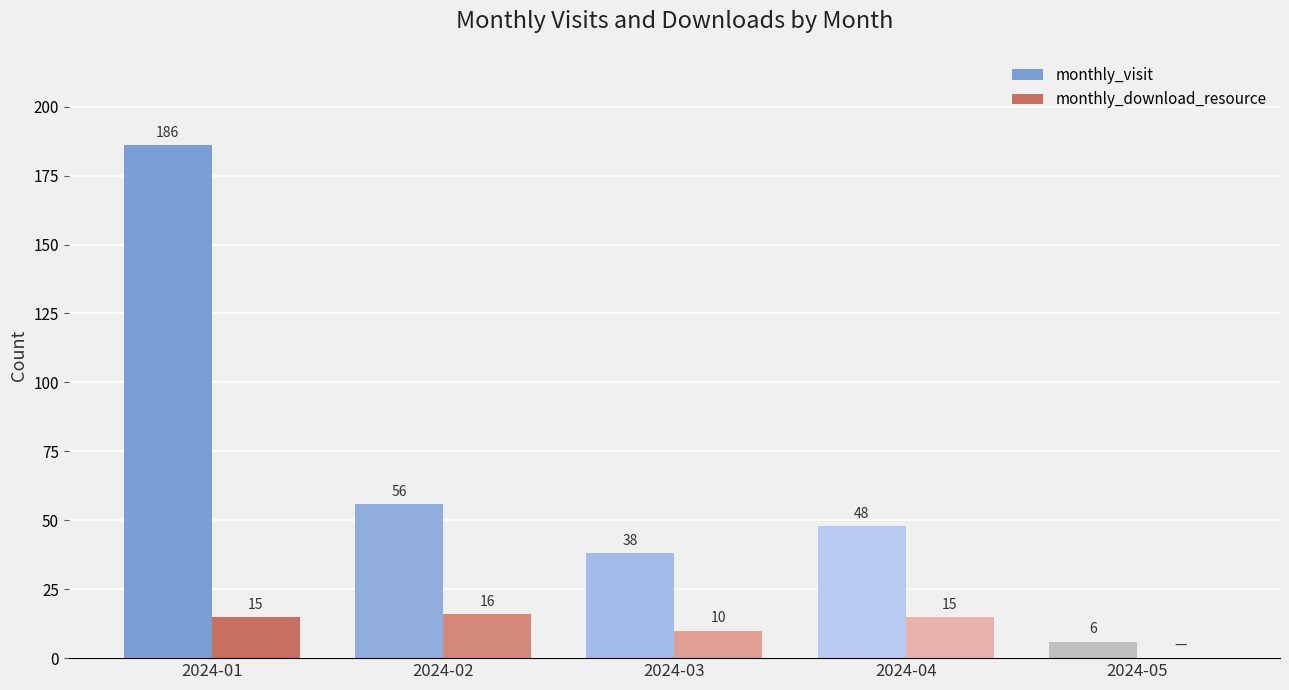

What is the sum of the monthly_visit values at 2024-02 and 2024-05?

62